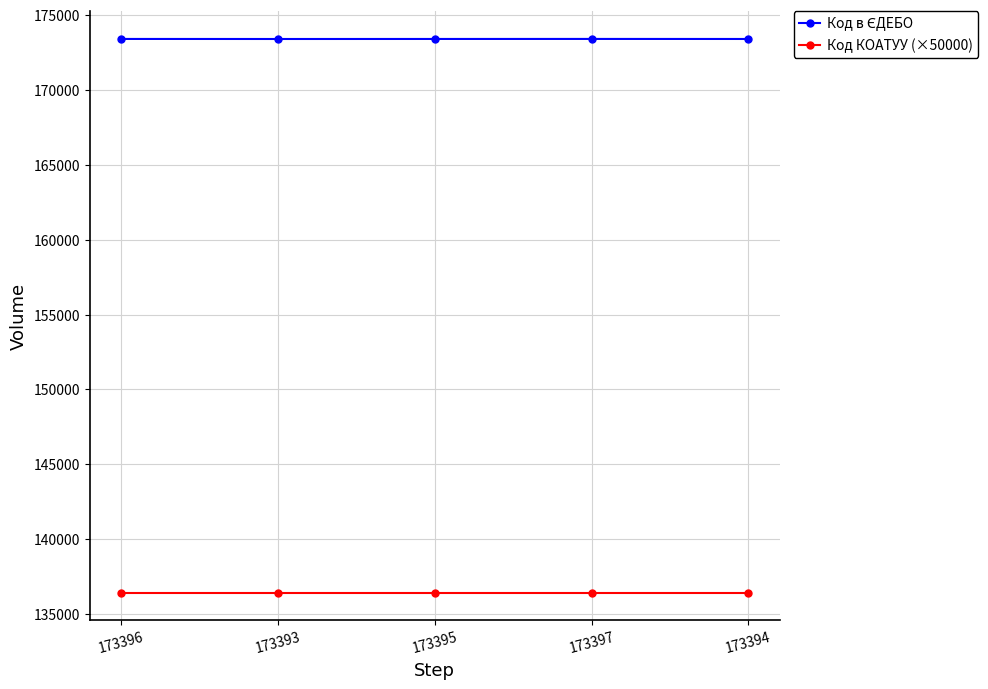

What is the difference between the highest and lowest values at 173396?

36959.8